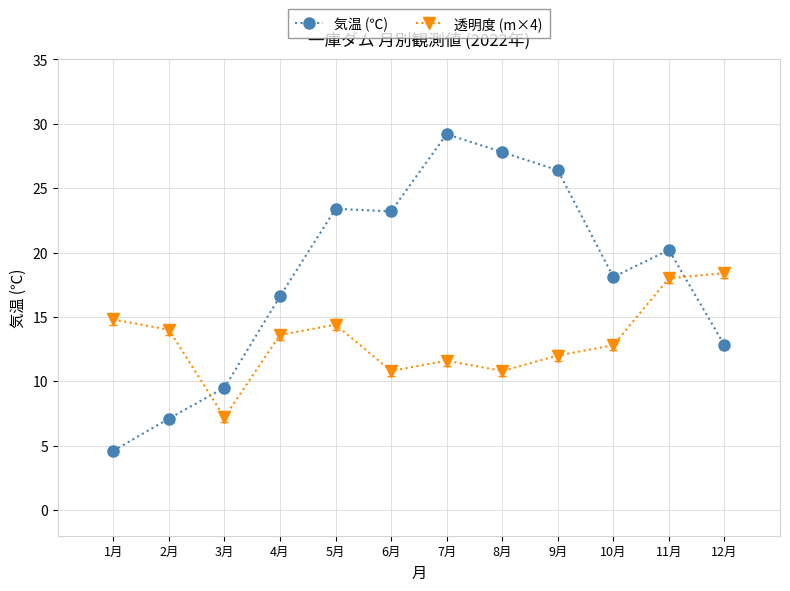

What is the total value across all series at 6月?

34.0